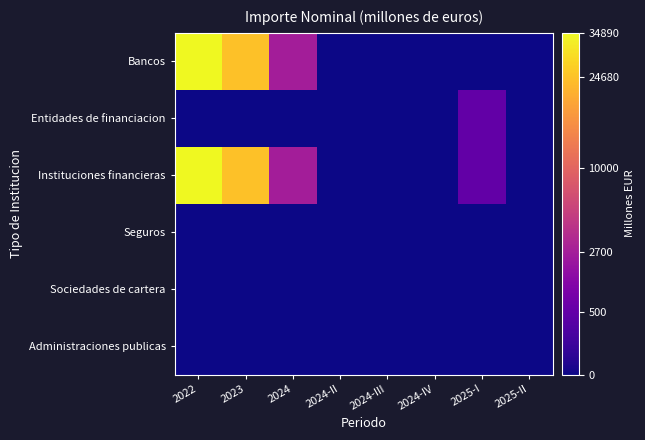

Reading left to right, list all the values displayed in this chart.

Bancos: 2022=34890	2023=24680	2024=2700	2024-II=0	2024-III=0	2024-IV=0	2025-I=0	2025-II=0
Entidades de financiacion: 2022=0	2023=0	2024=0	2024-II=0	2024-III=0	2024-IV=0	2025-I=500	2025-II=0
Instituciones financieras: 2022=34890	2023=24680	2024=2700	2024-II=0	2024-III=0	2024-IV=0	2025-I=500	2025-II=0
Seguros: 2022=0	2023=0	2024=0	2024-II=0	2024-III=0	2024-IV=0	2025-I=0	2025-II=0
Sociedades de cartera: 2022=0	2023=0	2024=0	2024-II=0	2024-III=0	2024-IV=0	2025-I=0	2025-II=0
Administraciones publicas: 2022=0	2023=0	2024=0	2024-II=0	2024-III=0	2024-IV=0	2025-I=0	2025-II=0